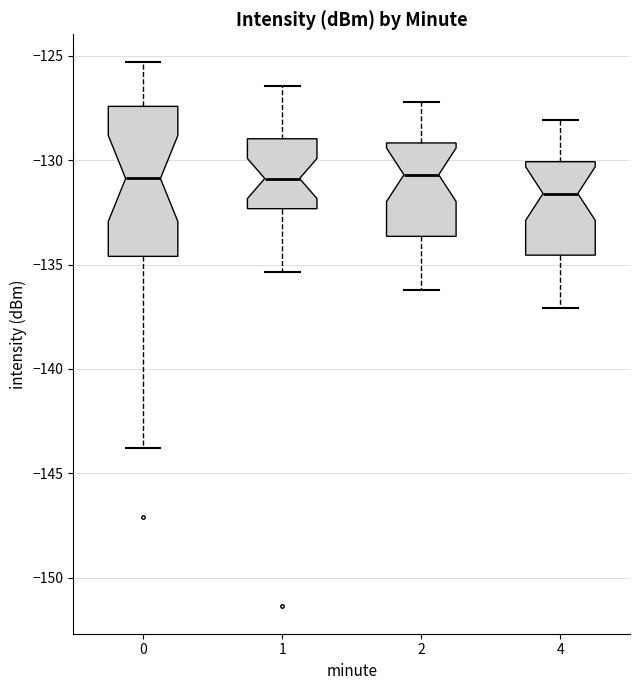

Which box's median line is the lowest?

4